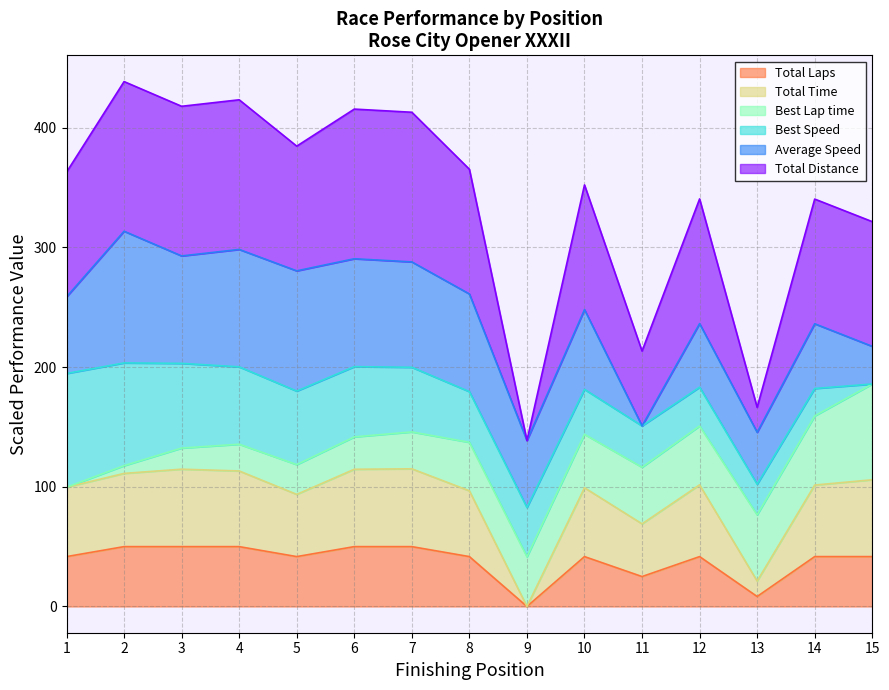

What is the highest value of the Total Laps series?

50.0